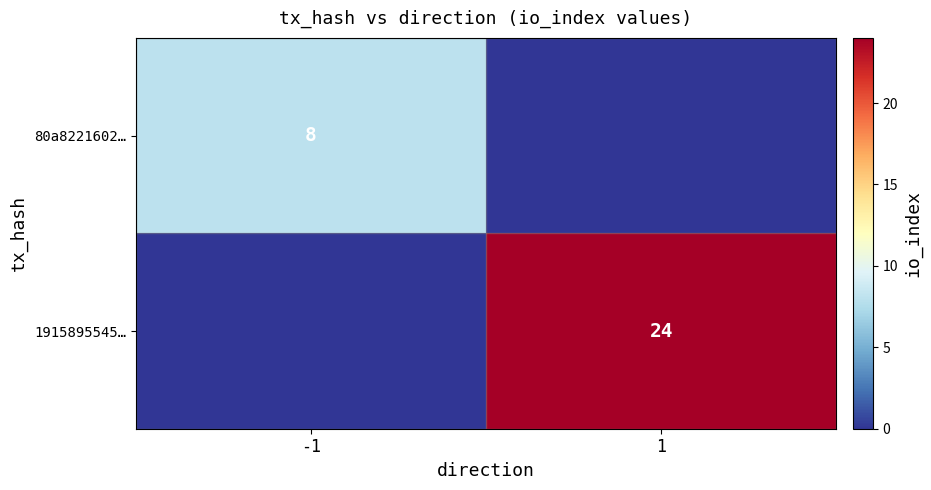

The 1915895545… series shows 24 at 1. True or false?

True